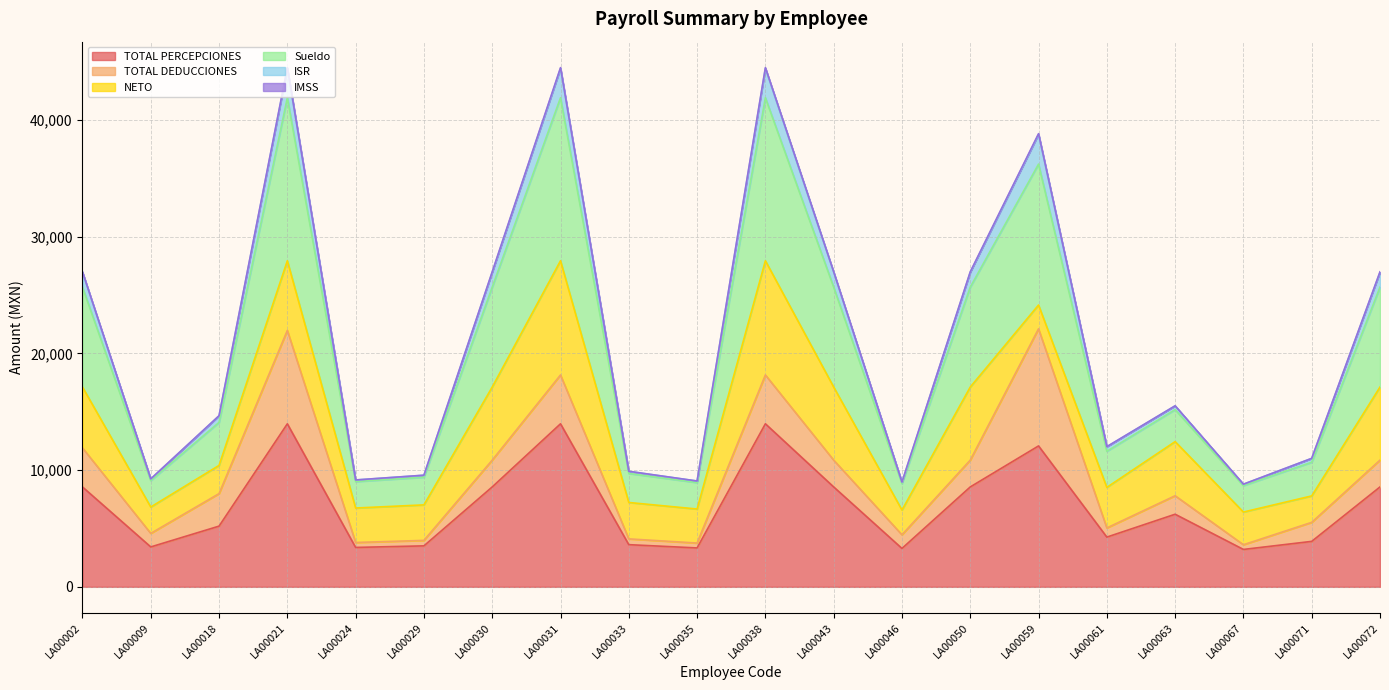

What is the highest value of the TOTAL PERCEPCIONES series?

13967.1